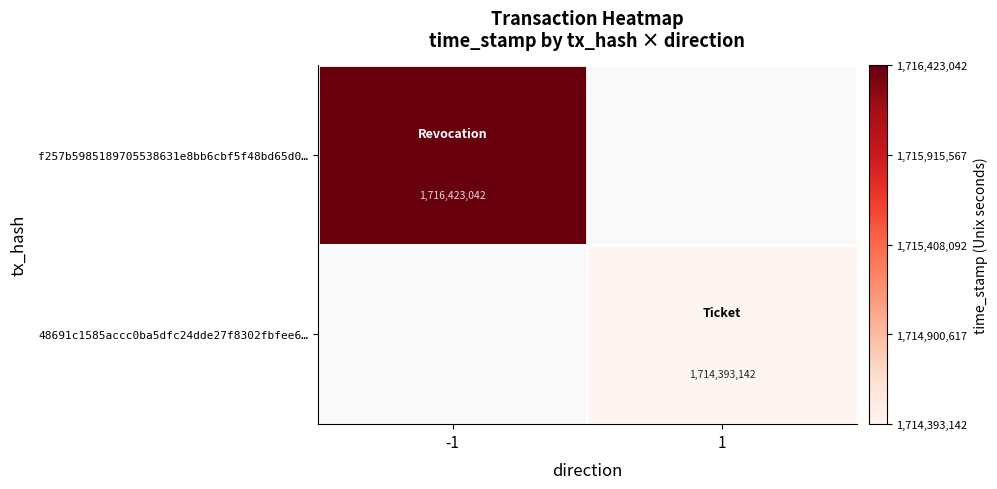

Is it true that 48691c1585accc0ba5dfc24dde27f8302fbfee6… equals 1714393142 at 1?

True